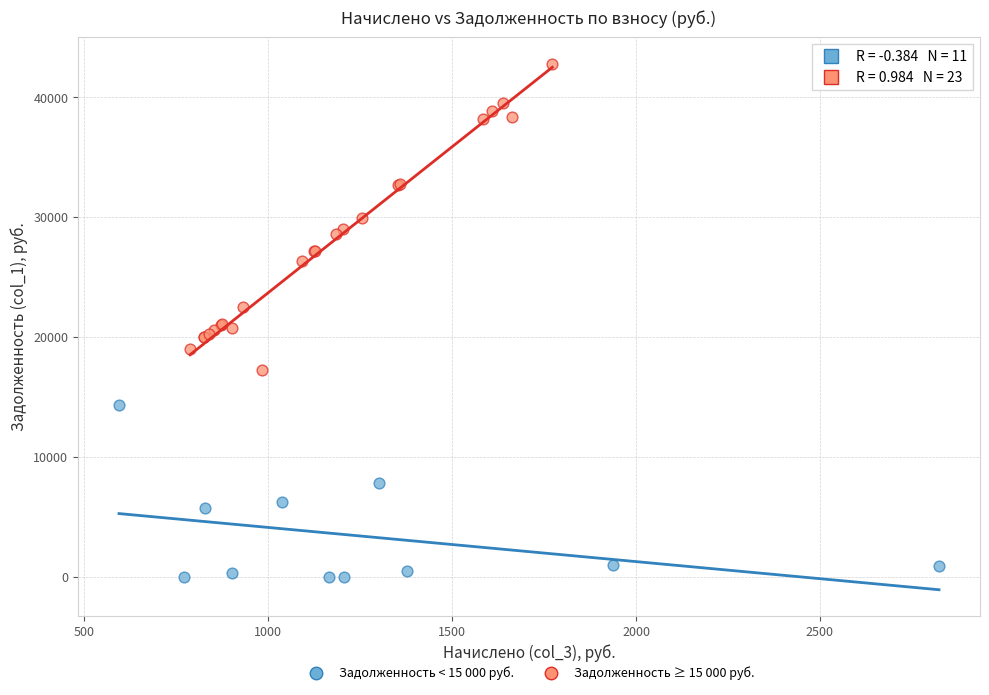

Which series reaches the minimum Y coordinate?

Задолженность < 15 000 руб.